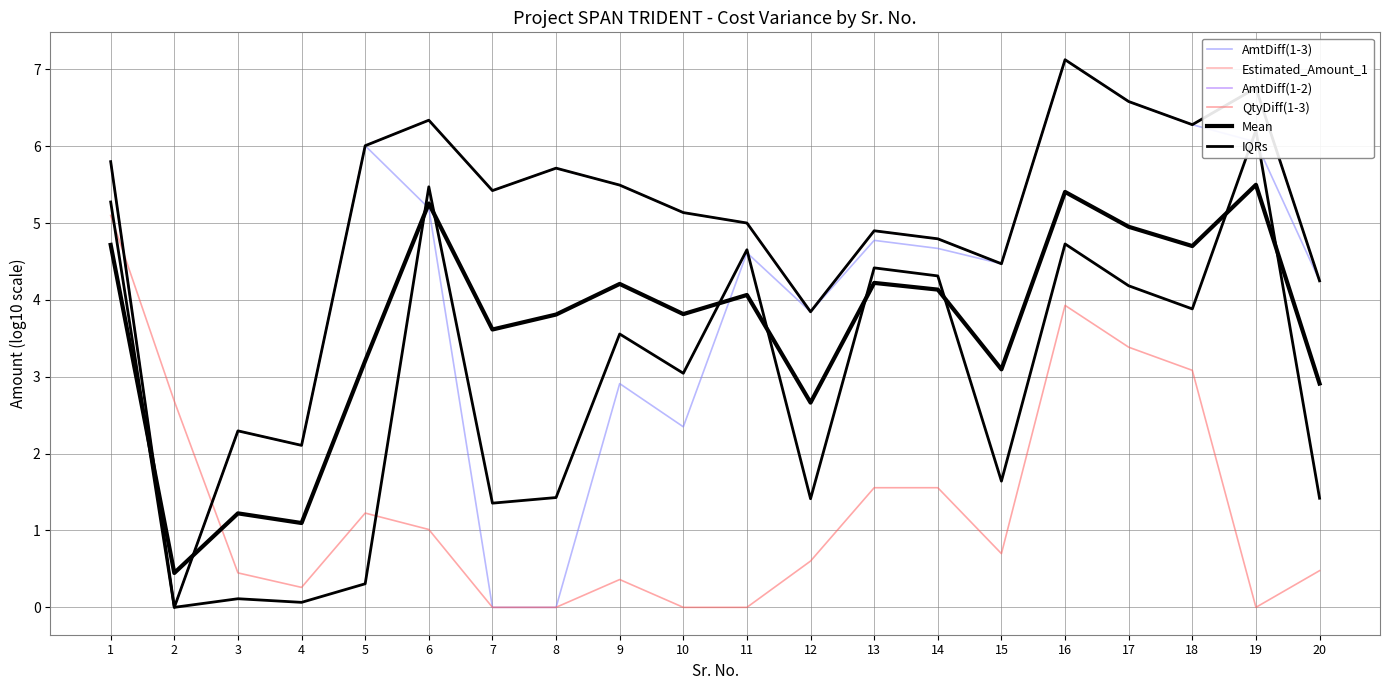

What is the total value across all series at 11?

23.7